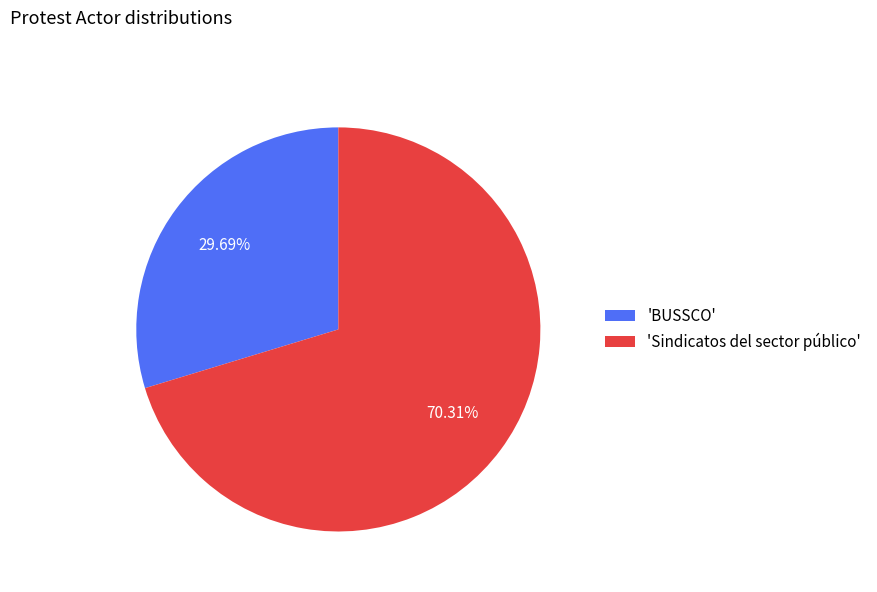

Rank the categories by value from lowest to highest.

'BUSSCO', 'Sindicatos del sector público'